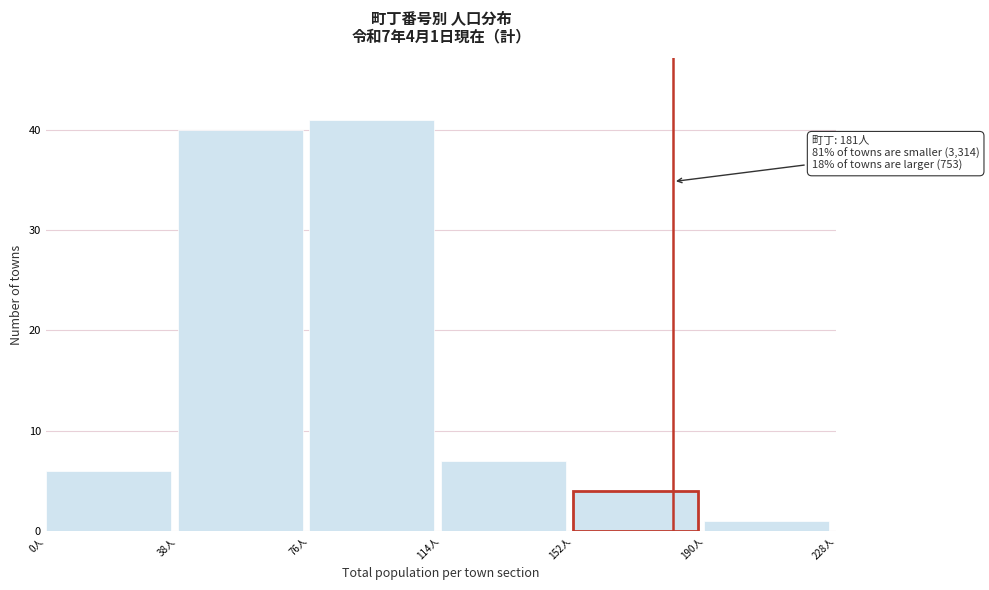

Over which range of the x-axis is the bar tallest?

76 to 114